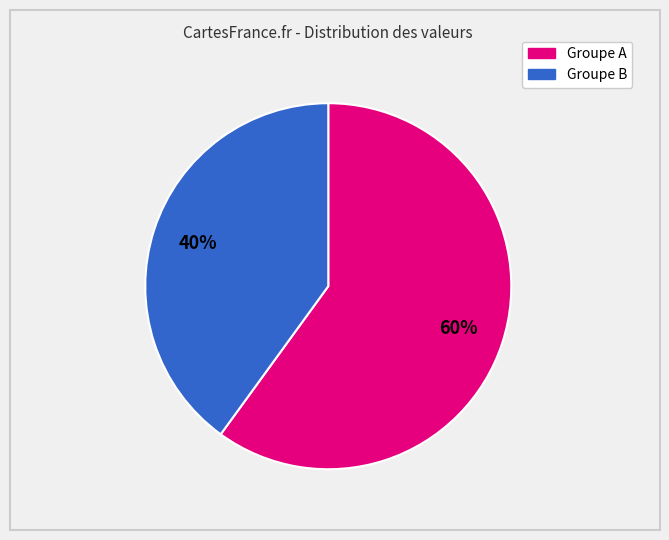

Does any single category account for the majority?

Yes